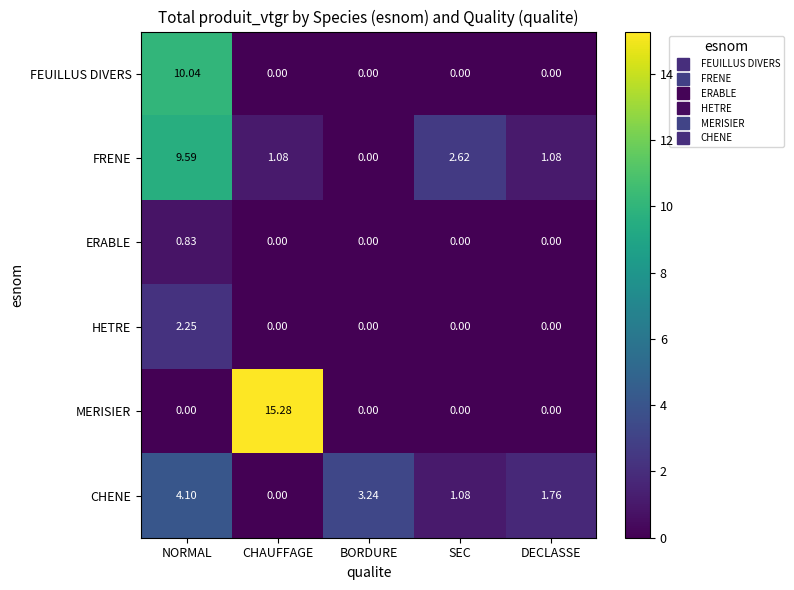

Which series has the largest total across all categories?

MERISIER